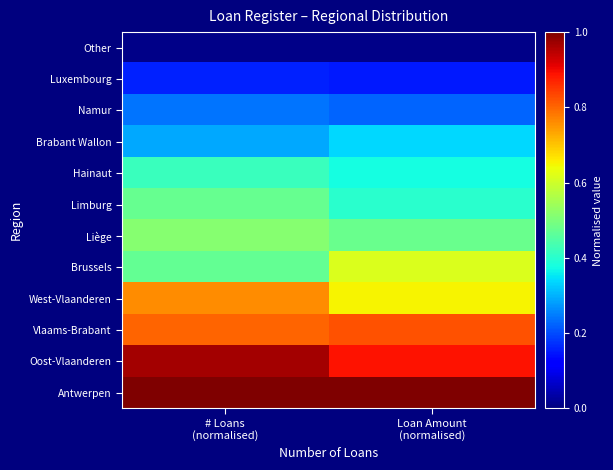

List the series in order of their peak value, highest first.

Antwerpen, Oost-Vlaanderen, Vlaams-Brabant, West-Vlaanderen, Brussels, Liège, Limburg, Hainaut, Brabant Wallon, Namur, Luxembourg, Other